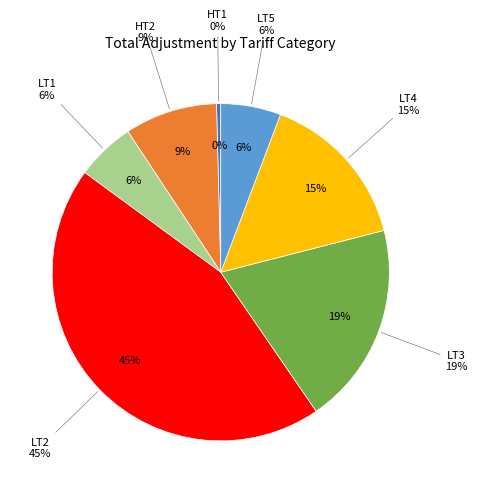

To the nearest percent, what portion does LT4 represent?

15%